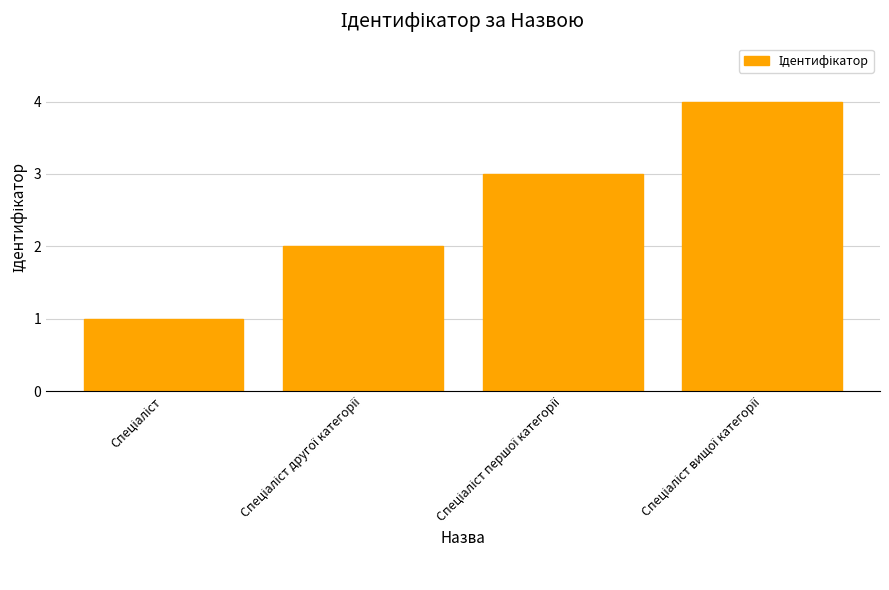

What is the maximum value shown in the chart?

4